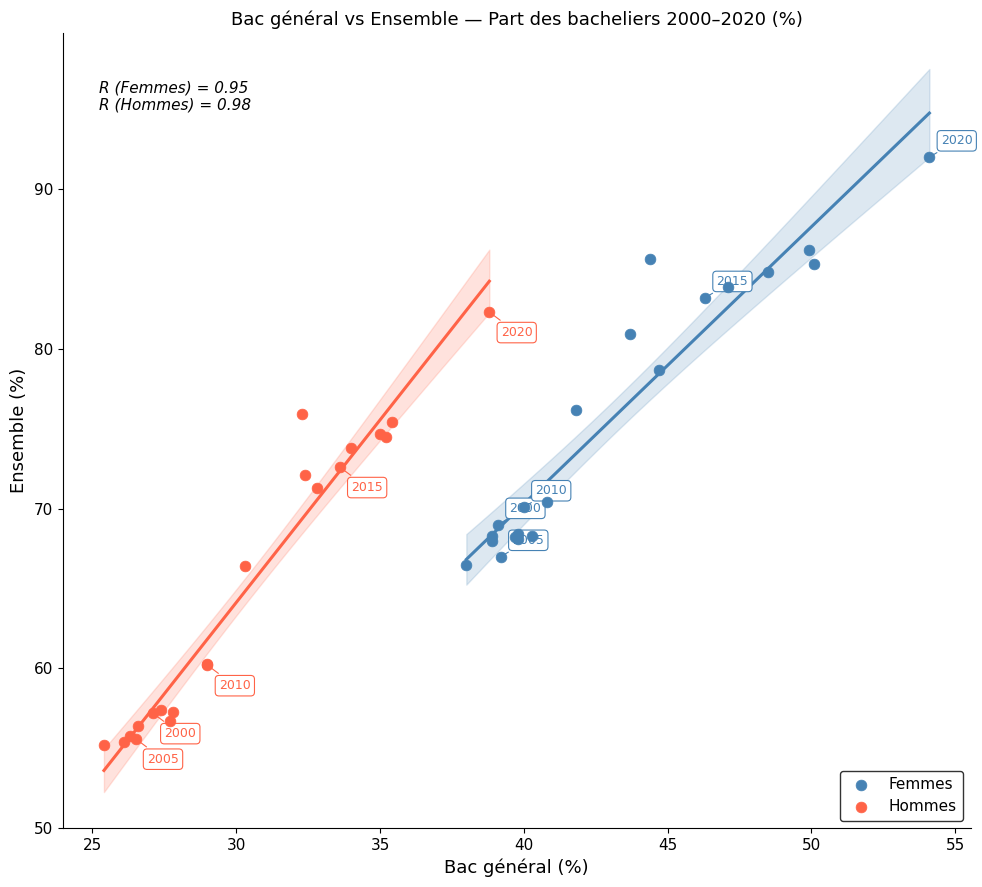

Which series contains the highest Y value?

Femmes